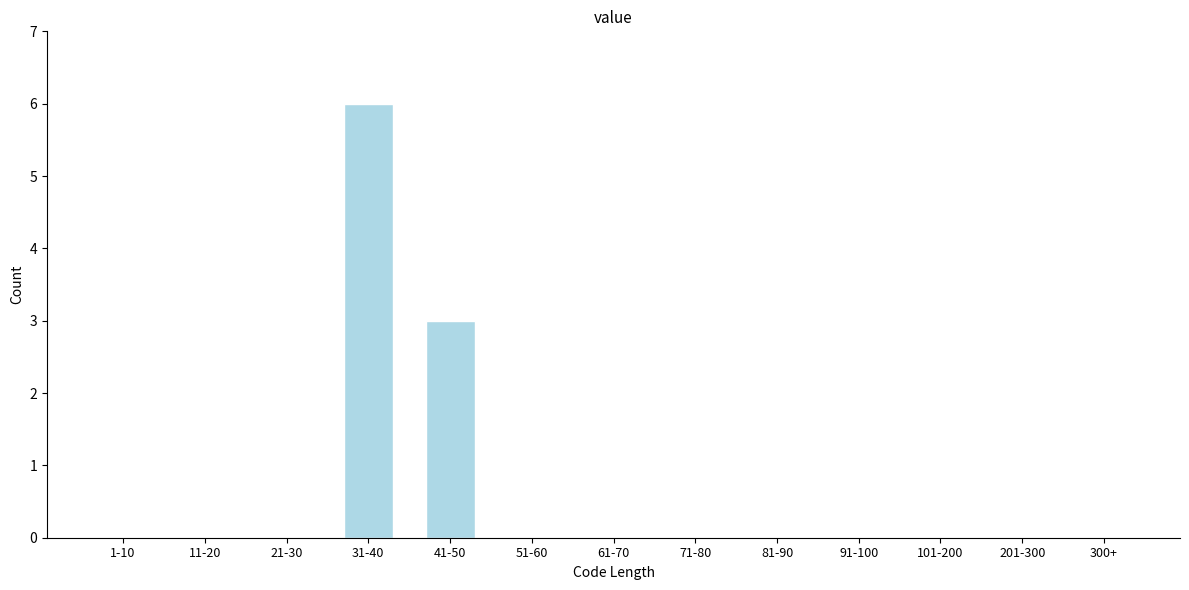

Reading right to left, what are all the values shown in this chart?

300+=0	201-300=0	101-200=0	91-100=0	81-90=0	71-80=0	61-70=0	51-60=0	41-50=3	31-40=6	21-30=0	11-20=0	1-10=0